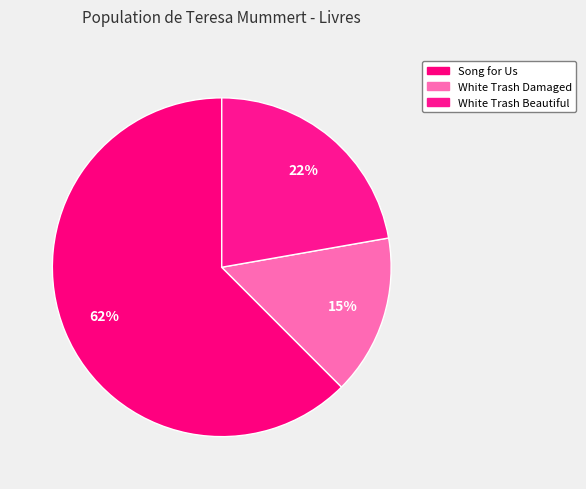

Does Song for Us account for over 50% of the chart?

Yes